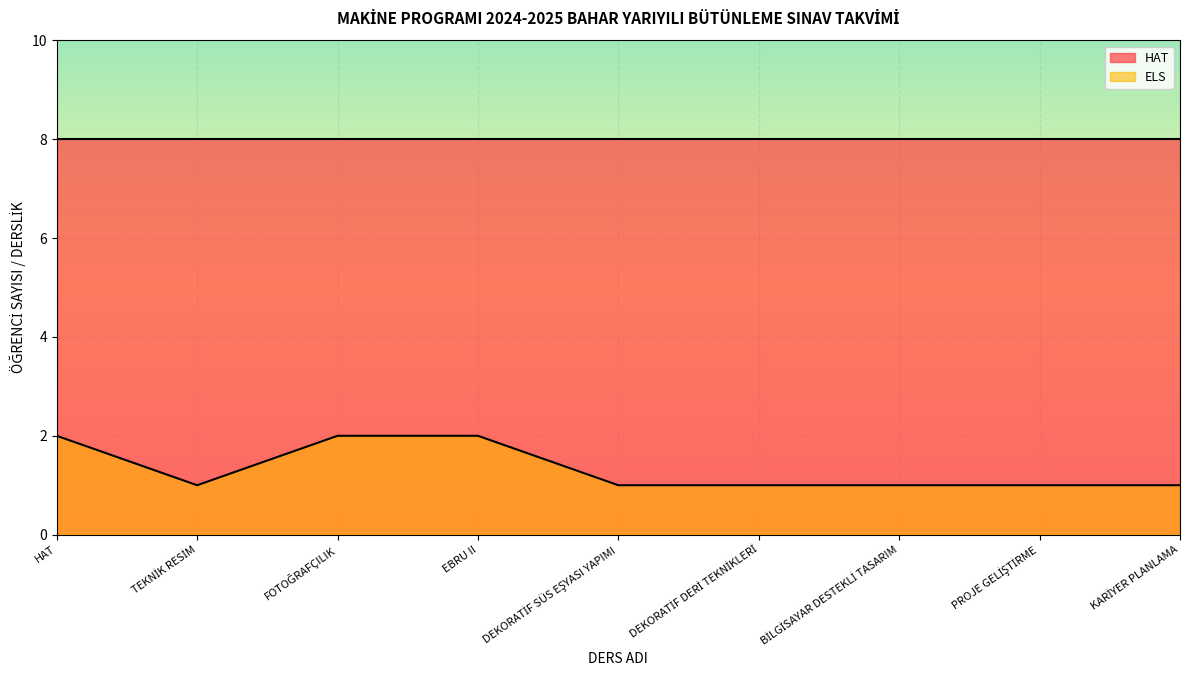

How many distinct data groups are displayed?

2